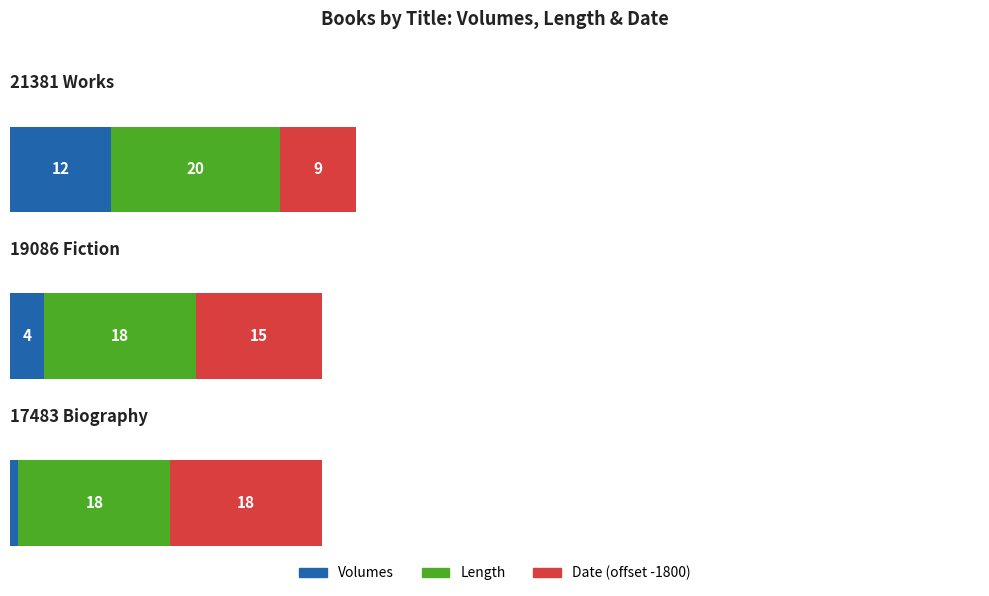

What are all the series names shown in the legend?

Volumes, Length, Date